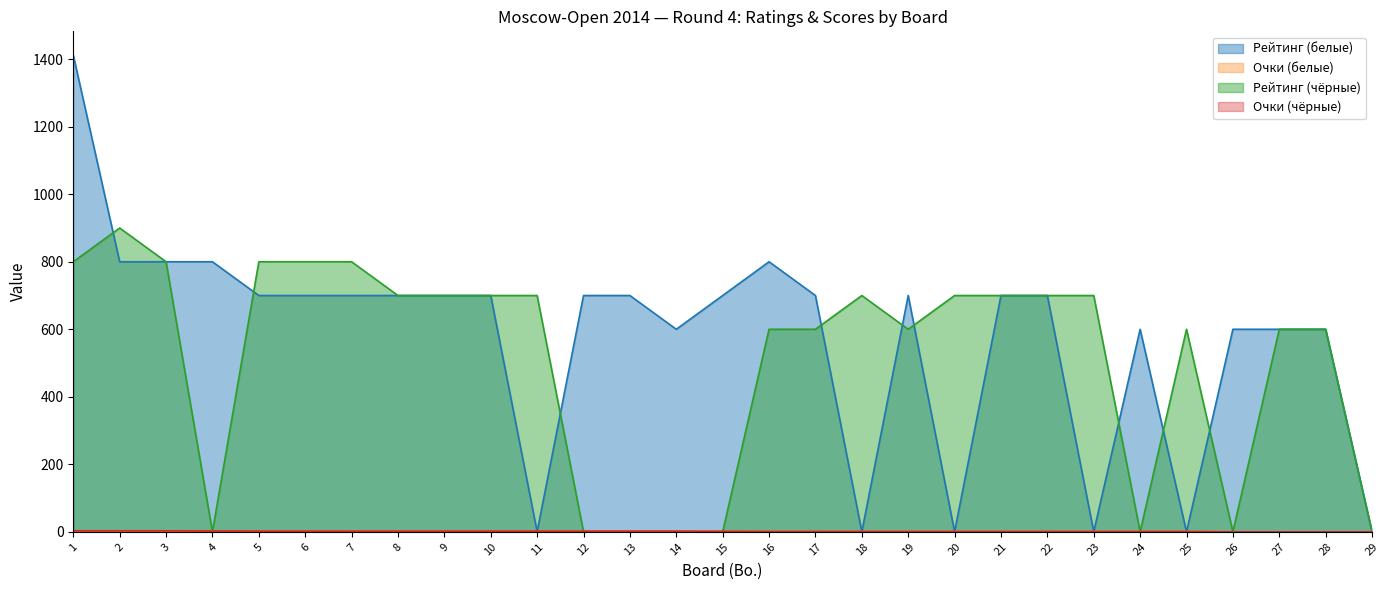

Between 7 and 6, which is larger?

7